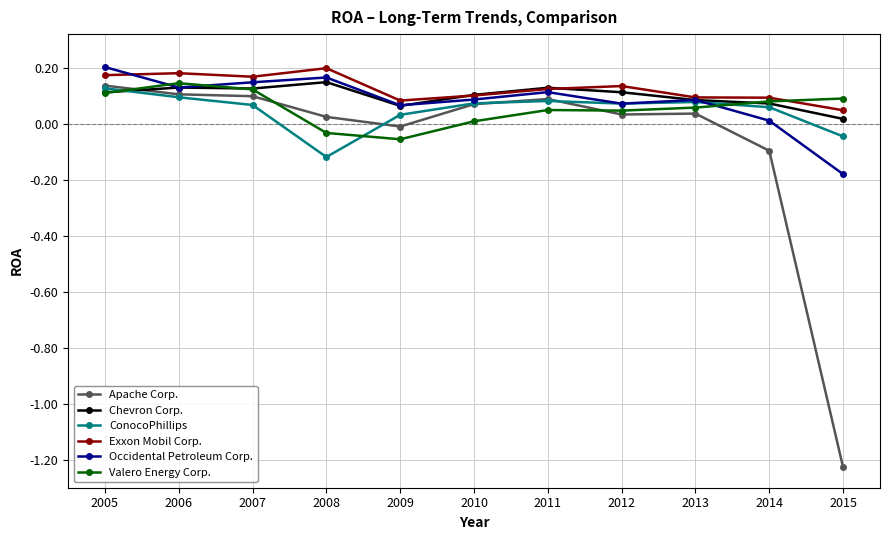

Between 2006 and 2009, which series saw the biggest shift?

Valero Energy Corp.